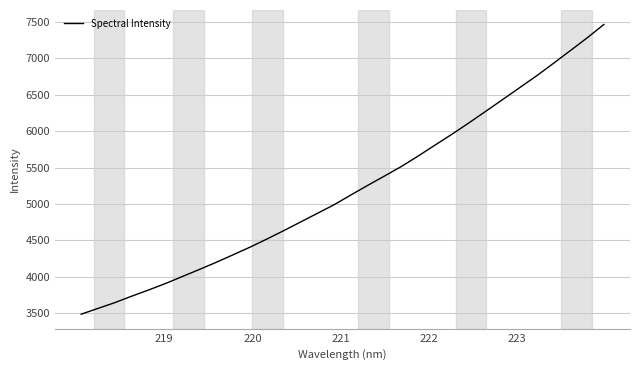

What is the greatest value displayed?

7462.9